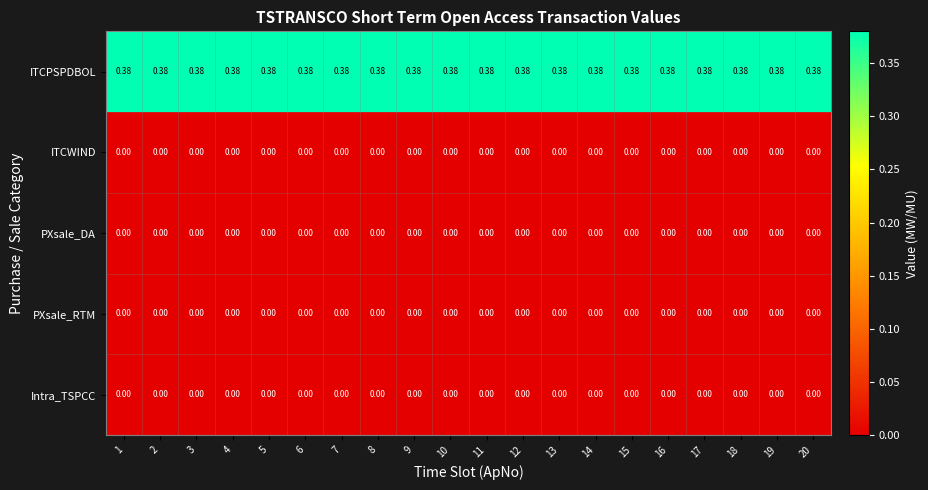

Which series has the largest total across all categories?

ITCPSPDBOL